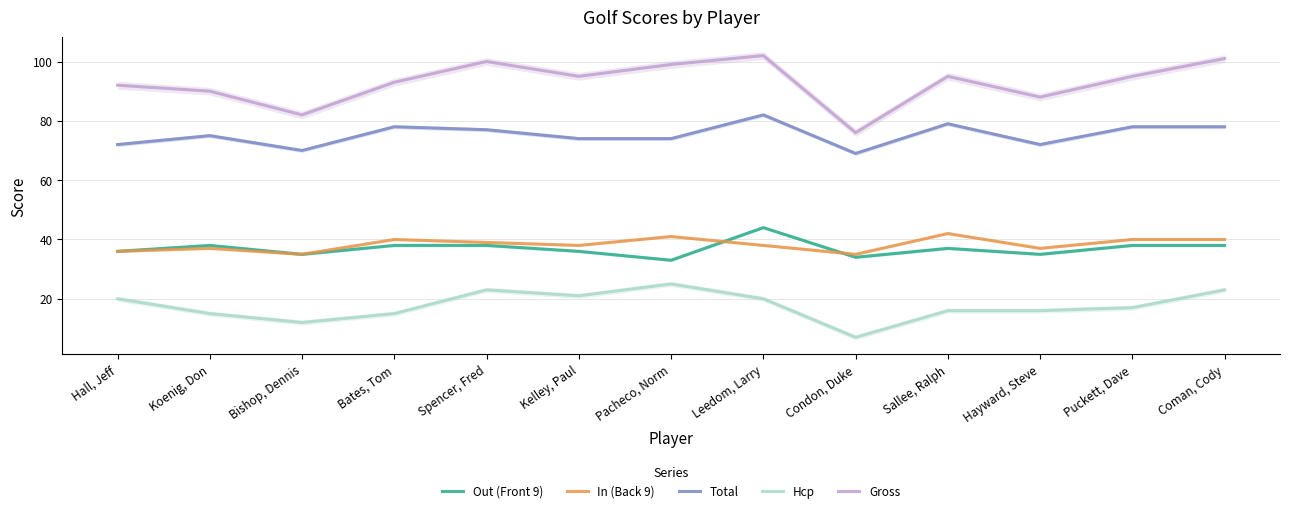

True or false: Total and Hcp intersect in this chart.

False